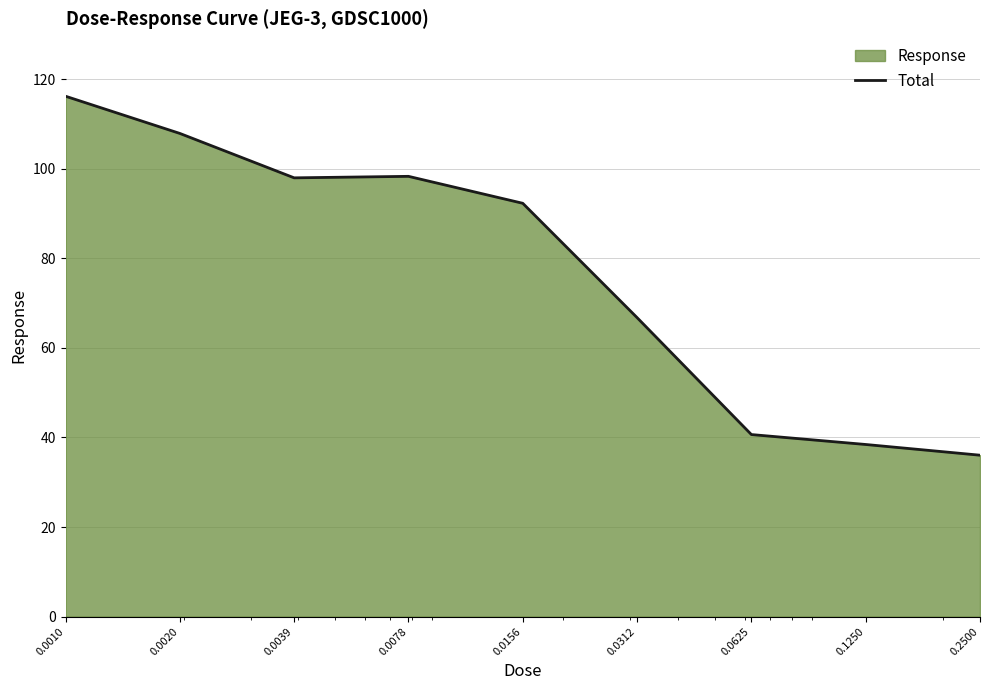

Approximately how many times larger is the value at 0.0078 compared to 0.0312?

1.5